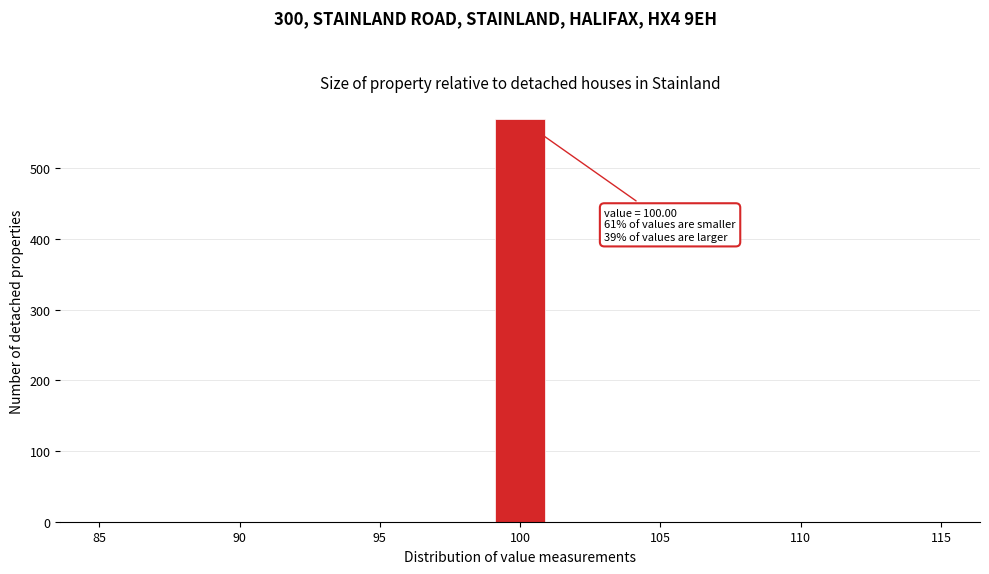

Which range on the x-axis has the tallest bar?

99 to 101